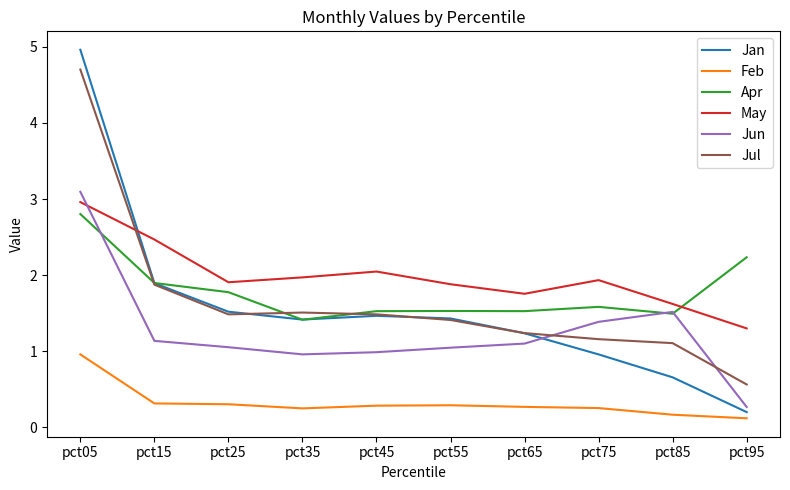

Between pct25 and pct85, which series saw the biggest shift?

Jan